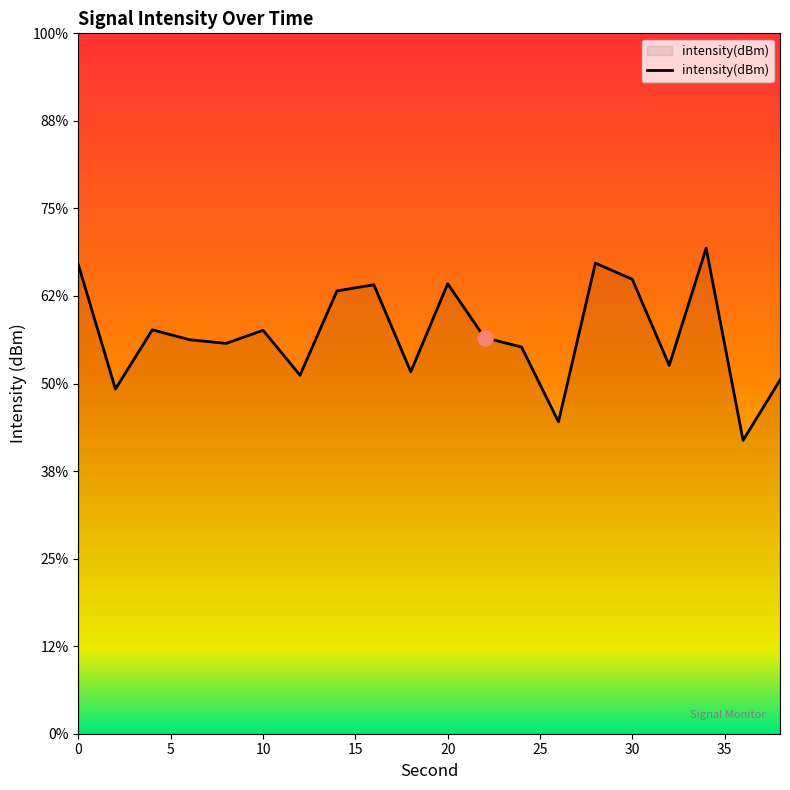

Between 36 and 4, which is larger?

4